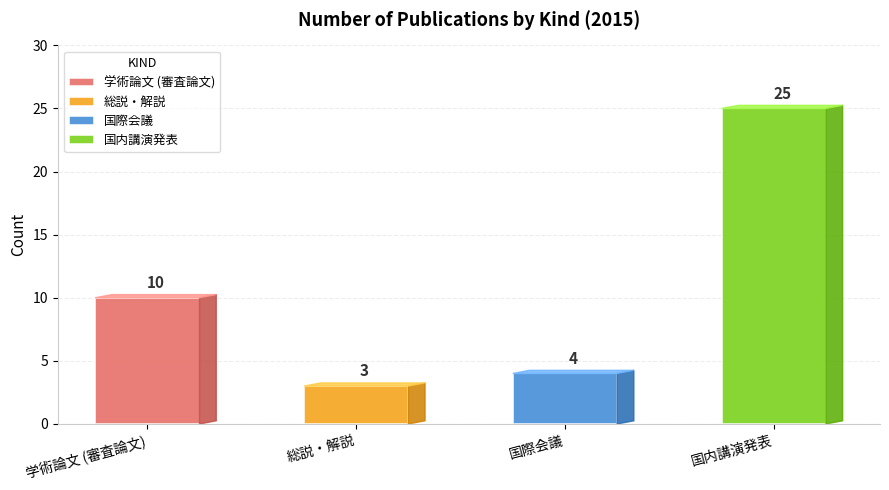

What is the label of the 4th bar from the left?

国内講演発表